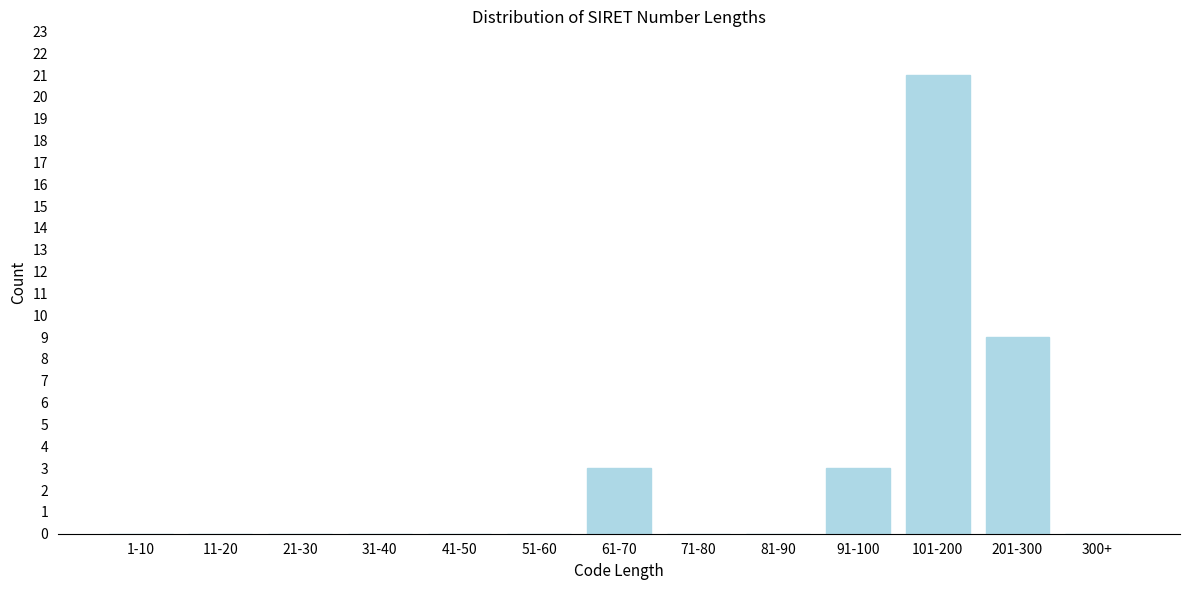

Reading left to right, extract all data points from this chart.

1-10=0	11-20=0	21-30=0	31-40=0	41-50=0	51-60=0	61-70=3	71-80=0	81-90=0	91-100=3	101-200=21	201-300=9	300+=0